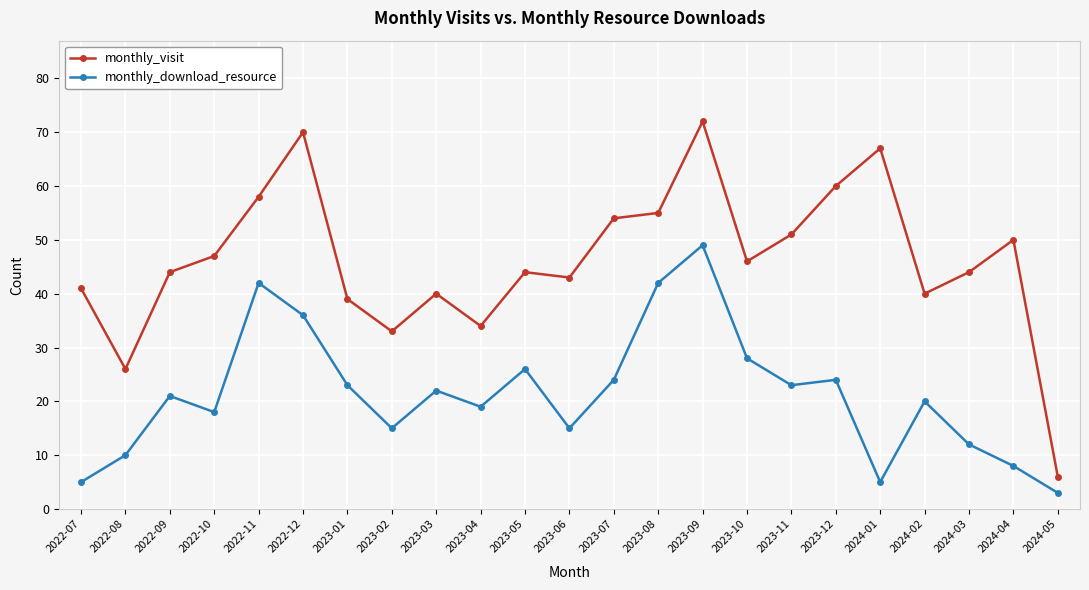

What is the lowest value of the monthly_download_resource series?

3